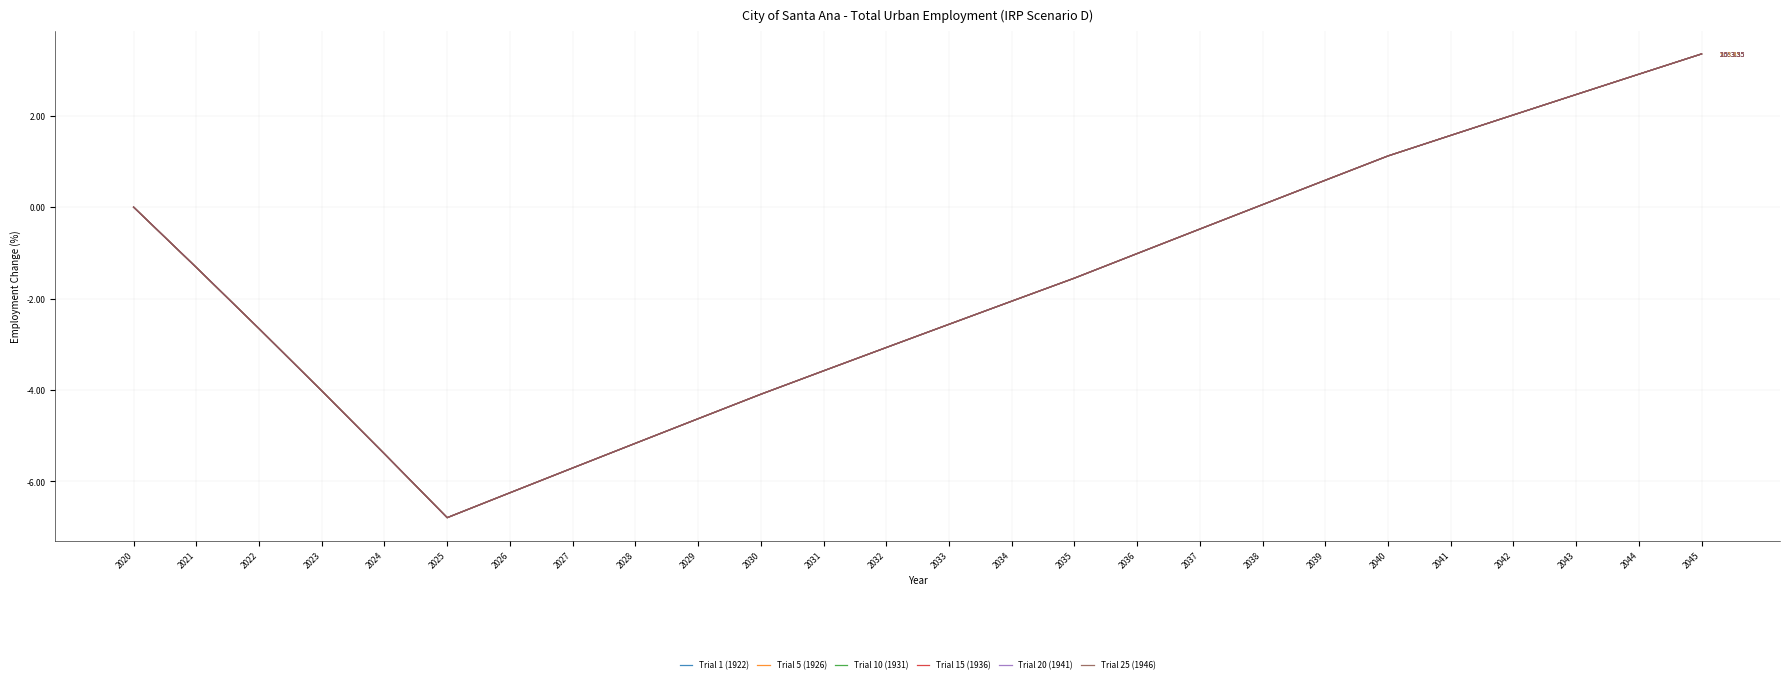

Reading right to left, list all the values displayed in this chart.

Trial 1 (1922): 3.4	2.9	2.5	2.0	1.6	1.1	0.6	0.1	-0.5	-1.0	-1.6	-2.1	-2.6	-3.1	-3.6	-4.1	-4.6	-5.2	-5.7	-6.2	-6.8	-5.4	-4.0	-2.7	-1.3	0.0
Trial 5 (1926): 3.4	2.9	2.5	2.0	1.6	1.1	0.6	0.1	-0.5	-1.0	-1.6	-2.1	-2.6	-3.1	-3.6	-4.1	-4.6	-5.2	-5.7	-6.2	-6.8	-5.4	-4.0	-2.7	-1.3	0.0
Trial 10 (1931): 3.4	2.9	2.5	2.0	1.6	1.1	0.6	0.1	-0.5	-1.0	-1.6	-2.1	-2.6	-3.1	-3.6	-4.1	-4.6	-5.2	-5.7	-6.2	-6.8	-5.4	-4.0	-2.7	-1.3	0.0
Trial 15 (1936): 3.4	2.9	2.5	2.0	1.6	1.1	0.6	0.1	-0.5	-1.0	-1.6	-2.1	-2.6	-3.1	-3.6	-4.1	-4.6	-5.2	-5.7	-6.2	-6.8	-5.4	-4.0	-2.7	-1.3	0.0
Trial 20 (1941): 3.4	2.9	2.5	2.0	1.6	1.1	0.6	0.1	-0.5	-1.0	-1.6	-2.1	-2.6	-3.1	-3.6	-4.1	-4.6	-5.2	-5.7	-6.2	-6.8	-5.4	-4.0	-2.7	-1.3	0.0
Trial 25 (1946): 3.4	2.9	2.5	2.0	1.6	1.1	0.6	0.1	-0.5	-1.0	-1.6	-2.1	-2.6	-3.1	-3.6	-4.1	-4.6	-5.2	-5.7	-6.2	-6.8	-5.4	-4.0	-2.7	-1.3	0.0